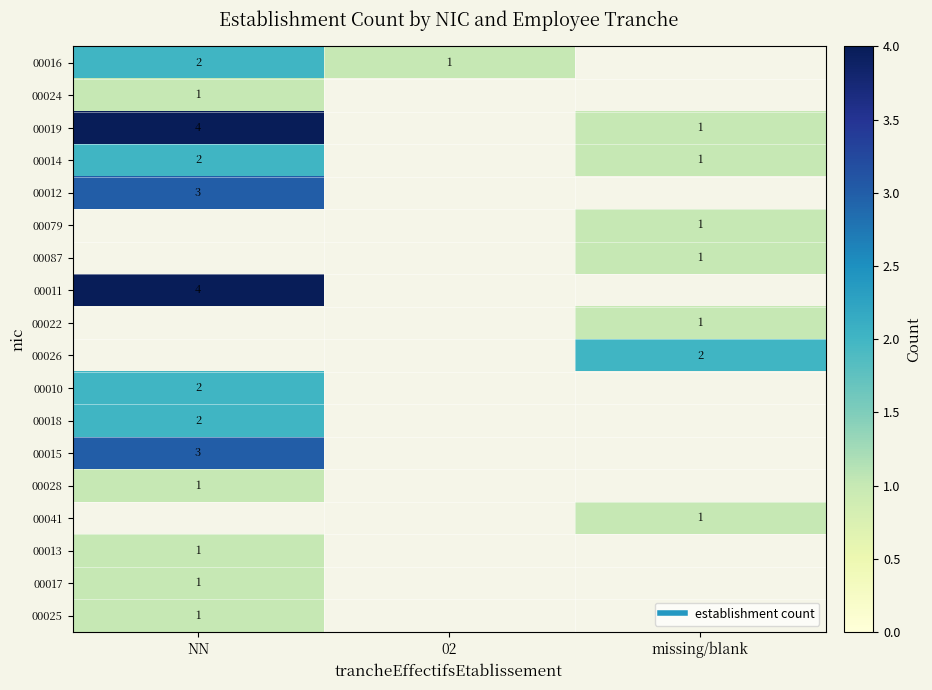

Count the row_2 values in the range 4 to 5.

1